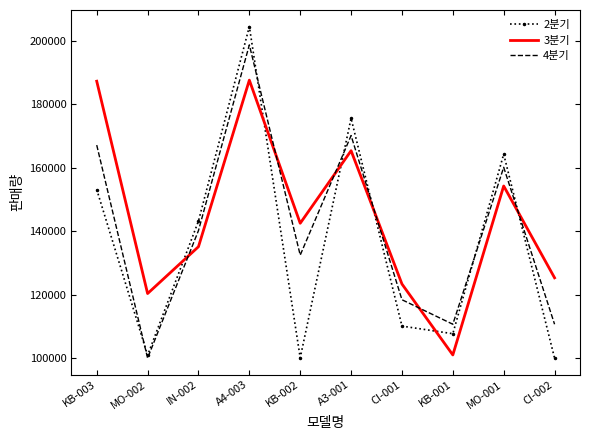

What is the difference between the second highest and minimum values in the 2분기 series?

75540